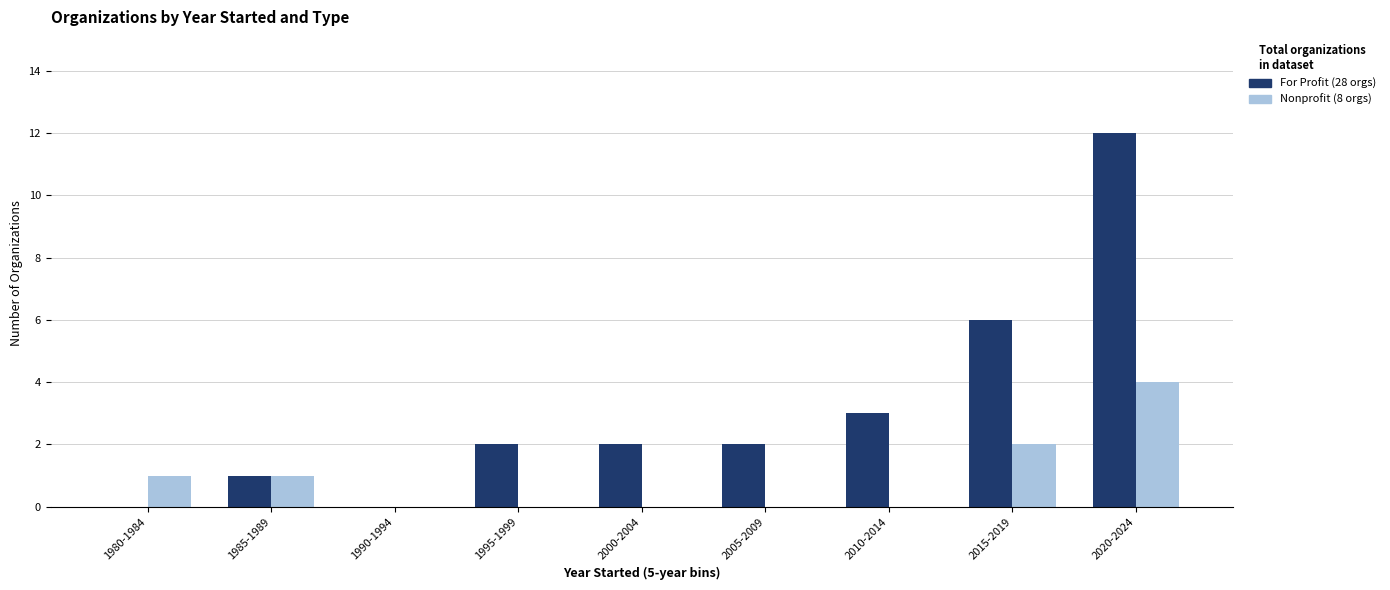

Reading left to right, list all the values displayed in this chart.

For Profit: 0	1	0	2	2	2	3	6	12
Nonprofit: 1	1	0	0	0	0	0	2	4